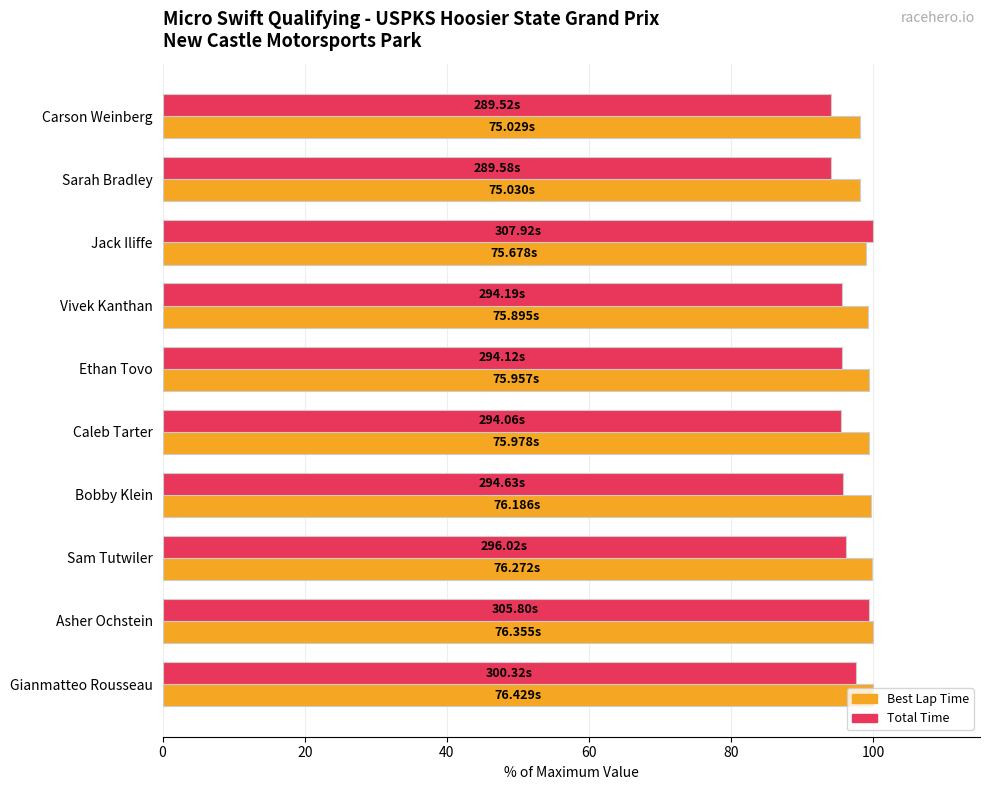

What is the average value of the Best Lap Time series?

99.3